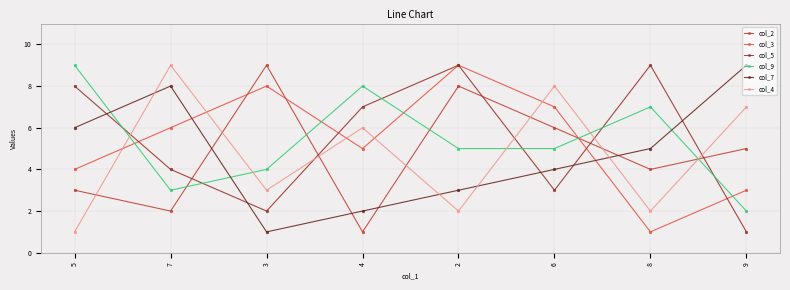

What is the total value across all series at 3?

27